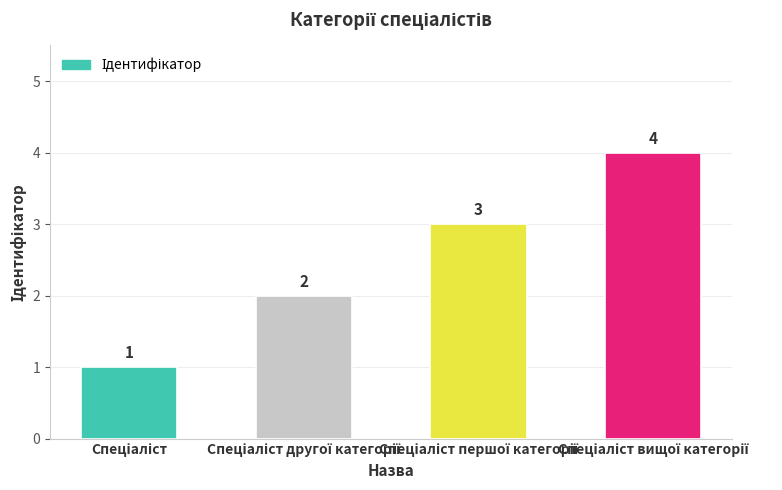

What is the greatest value displayed?

4